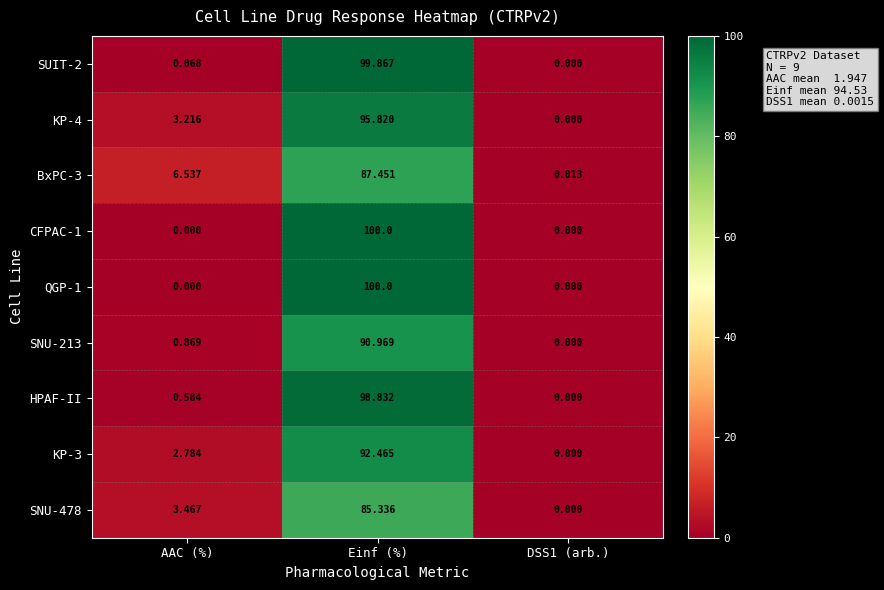

At which category does the chart reach its peak across all series?

Einf (%)